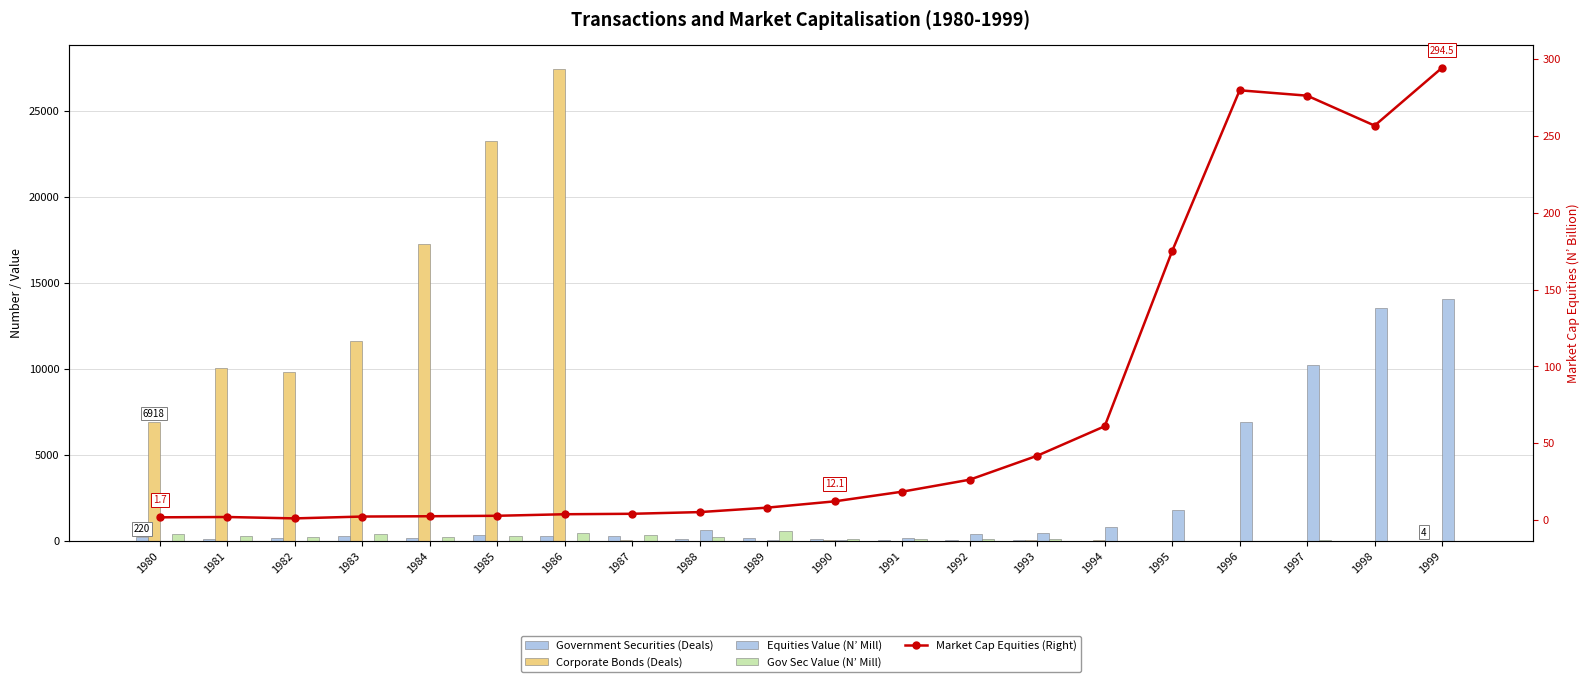

Which series has the largest total across all categories?

Corporate Bonds (Deals)